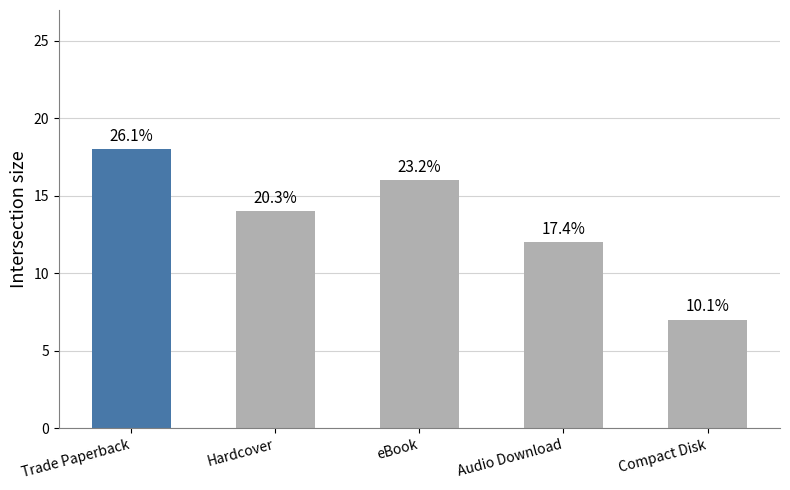

Approximately how many times larger is the value at Audio Download compared to Compact Disk?

1.7